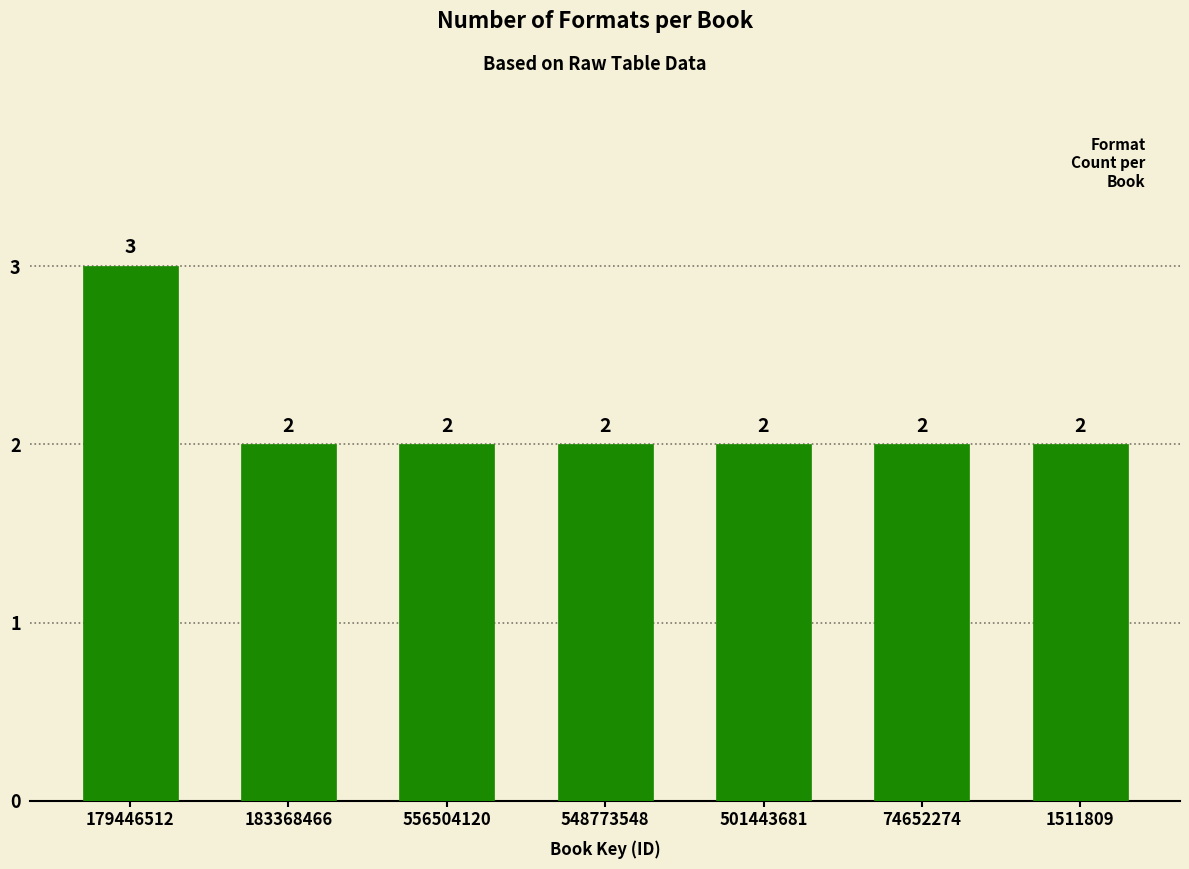

What is the average value?

2